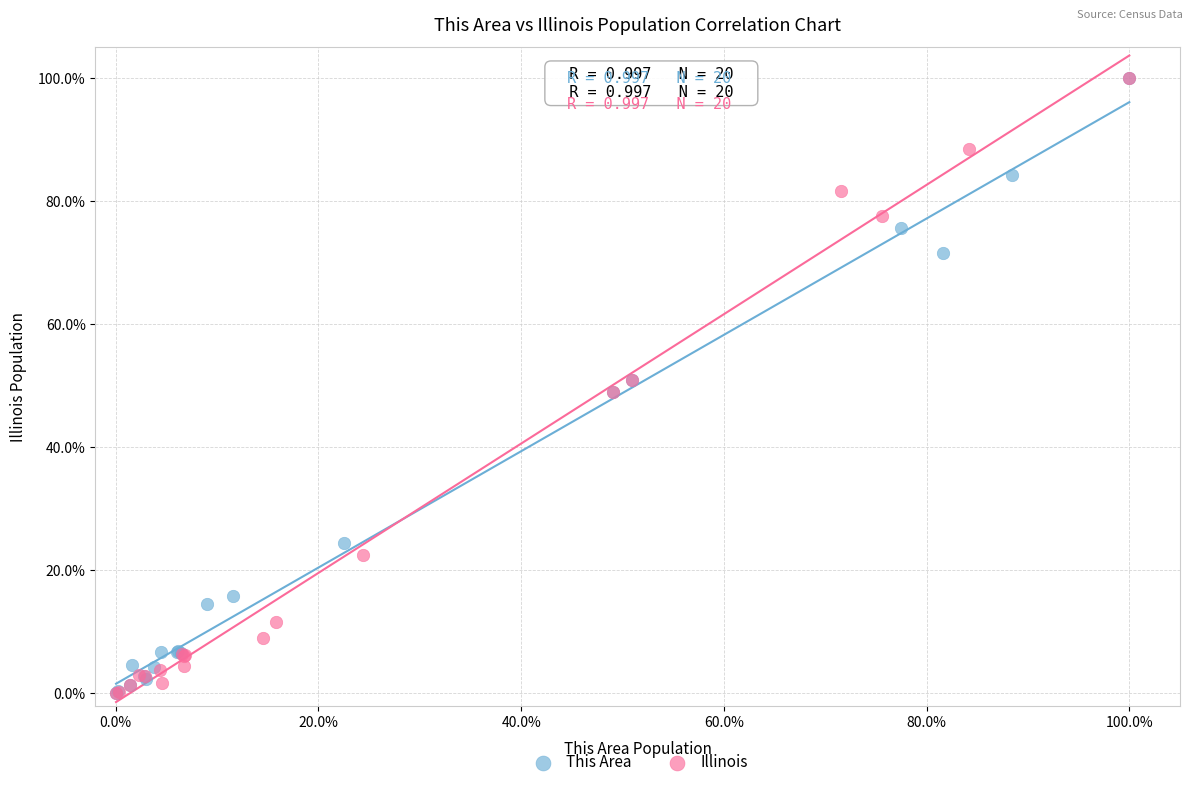

What are all the series names shown in the legend?

This Area, Illinois